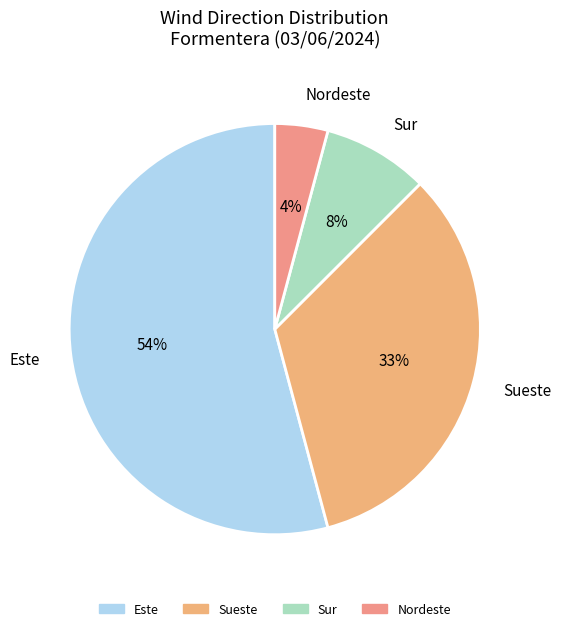

Combined, do Sueste and Este account for over 50%?

Yes